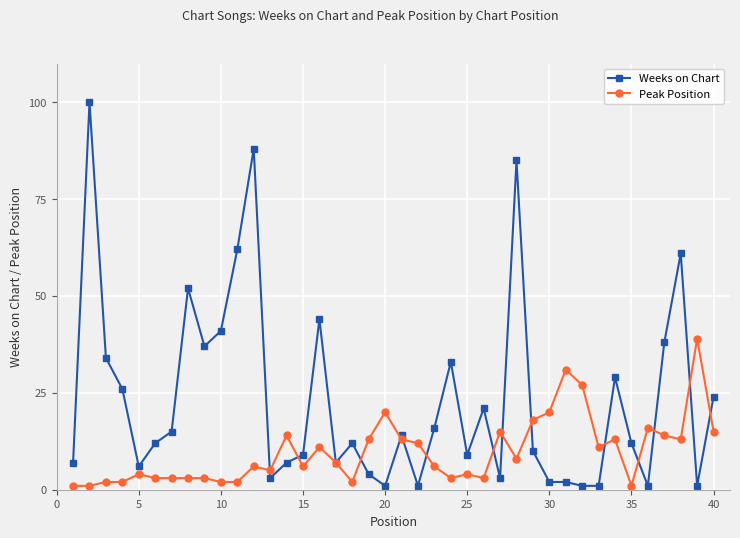

What is the difference between the maximum and minimum values in the Weeks on Chart series?

99